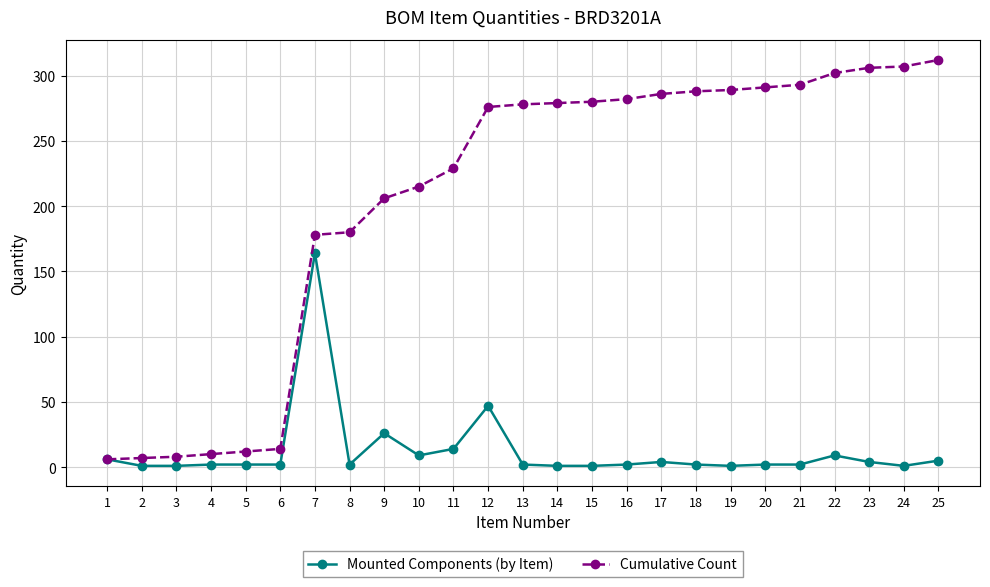

What is the maximum value for Mounted Components (by Item)?

164